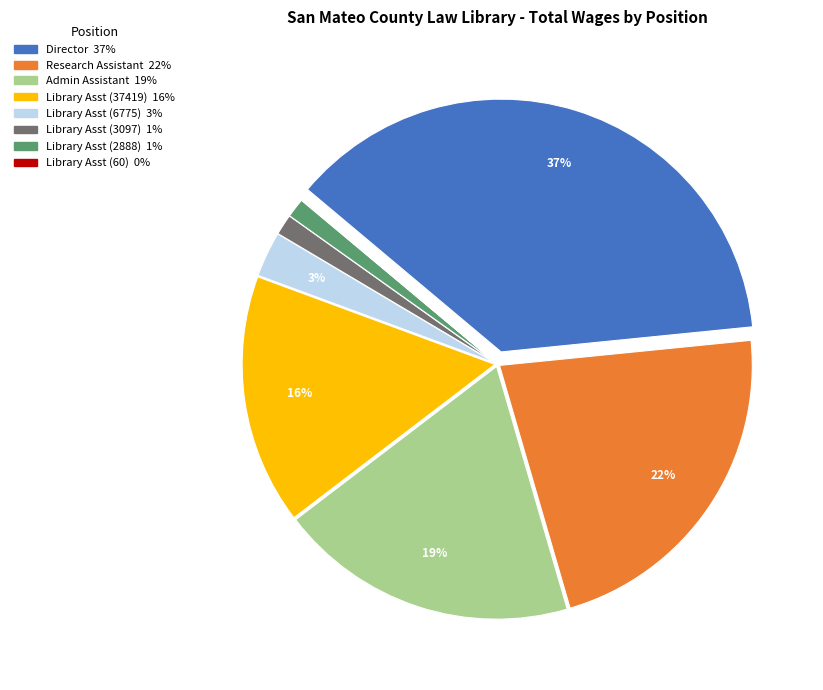

Does any single category account for the majority?

No